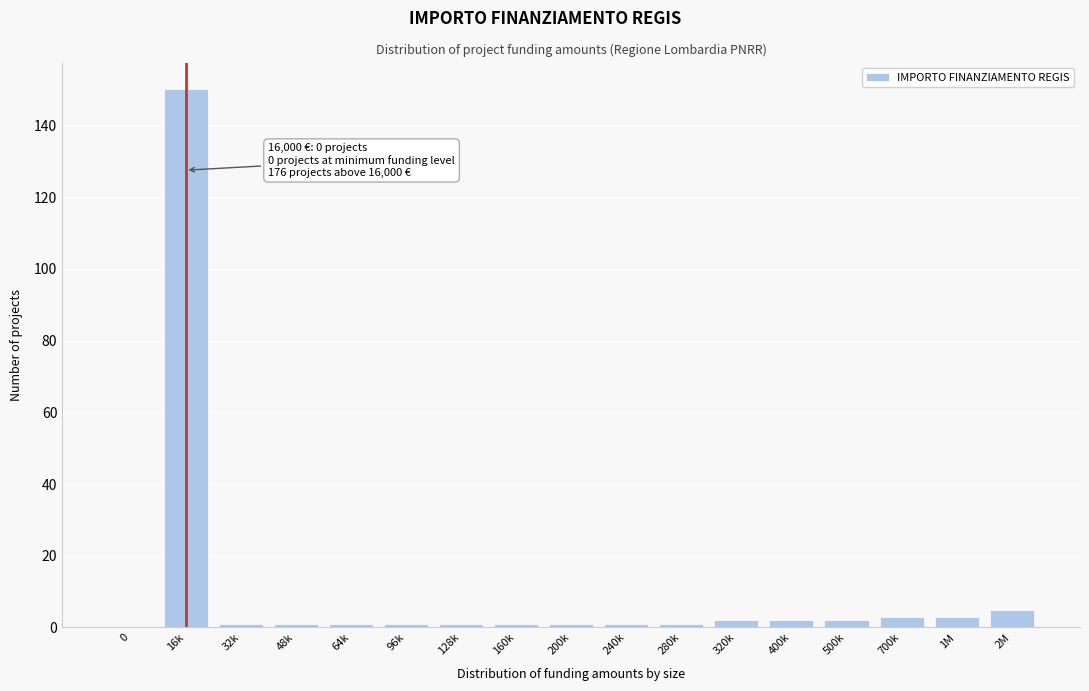

Reading right to left, list all the values displayed in this chart.

2M=5	1M=3	700k=3	500k=2	400k=2	320k=2	280k=1	240k=1	200k=1	160k=1	128k=1	96k=1	64k=1	48k=1	32k=1	16k=150	0=0